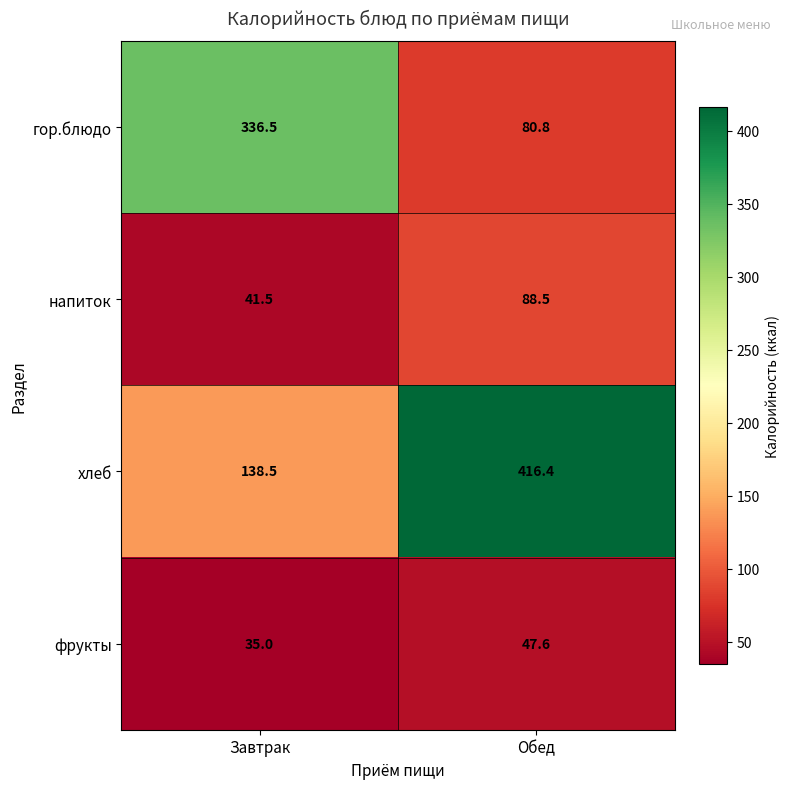

Which category has the lowest value across all series?

Завтрак